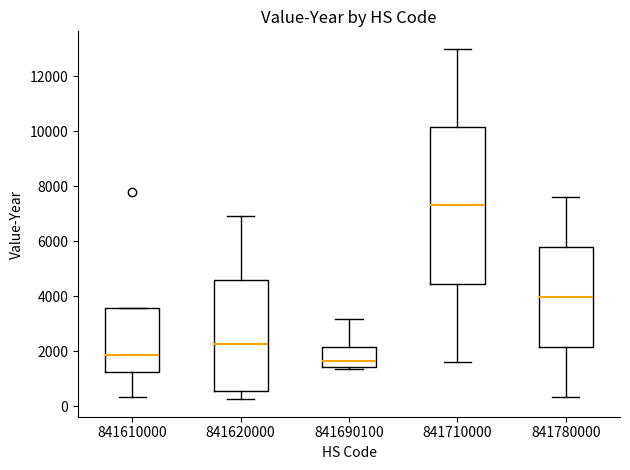

Reading left to right, read every box against the y-axis: the position of its median line, the range the box covers, and the ends of its whiskers. The values are not printed on the chart, so give them approximately, as read against the axis.

841610000: median 1800, box 1200 to 3600, whiskers 400 to 3600
841620000: median 2200, box 600 to 4600, whiskers 200 to 7000
841690100: median 1600, box 1400 to 2200, whiskers 1400 (just below the box's lower edge) to 3200
841710000: median 7400, box 4400 to 10200, whiskers 1600 to 13000
841780000: median 4000, box 2200 to 5800, whiskers 400 to 7600